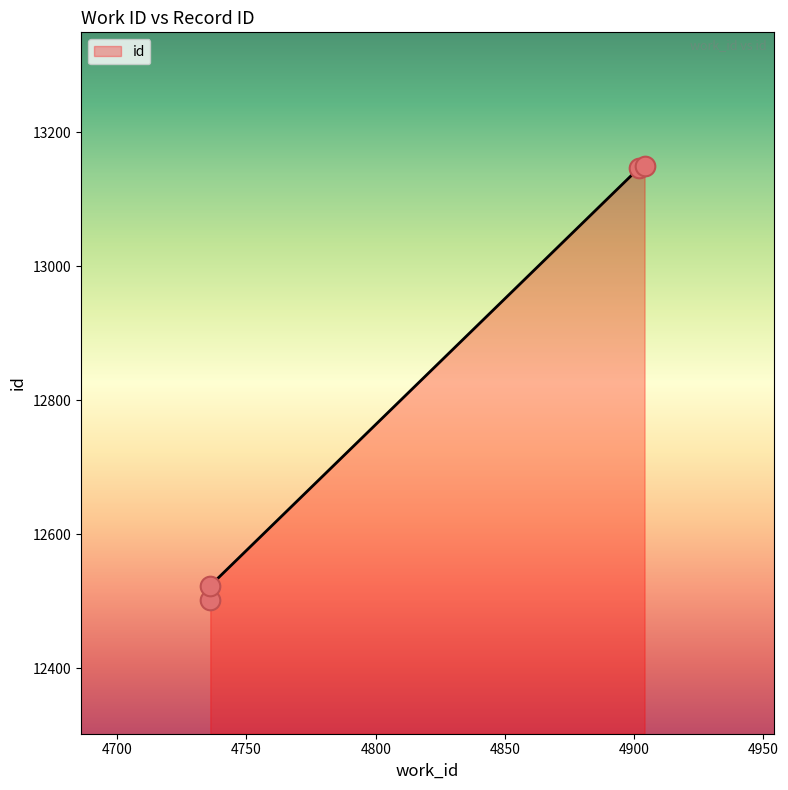

Approximately how many times larger is the value at 4902 compared to 4736?

1.1